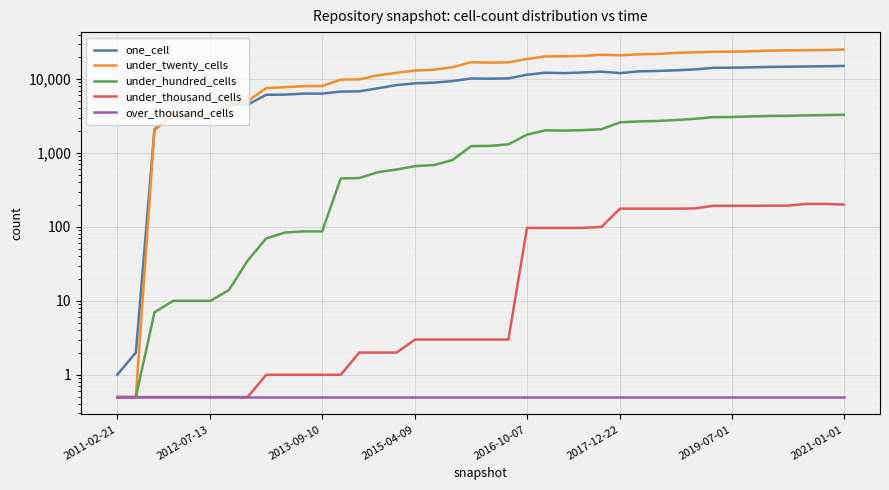

Is this an area chart (filled region under the line)?

No